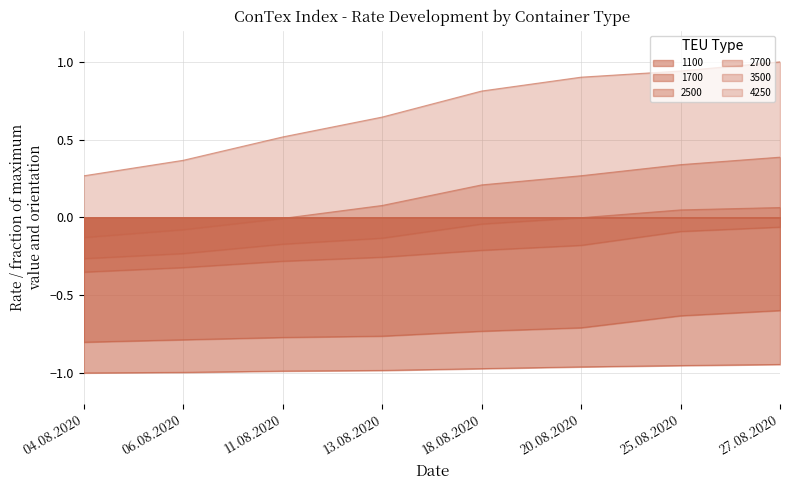

True or false: 1700 and 2700 intersect in this chart.

False